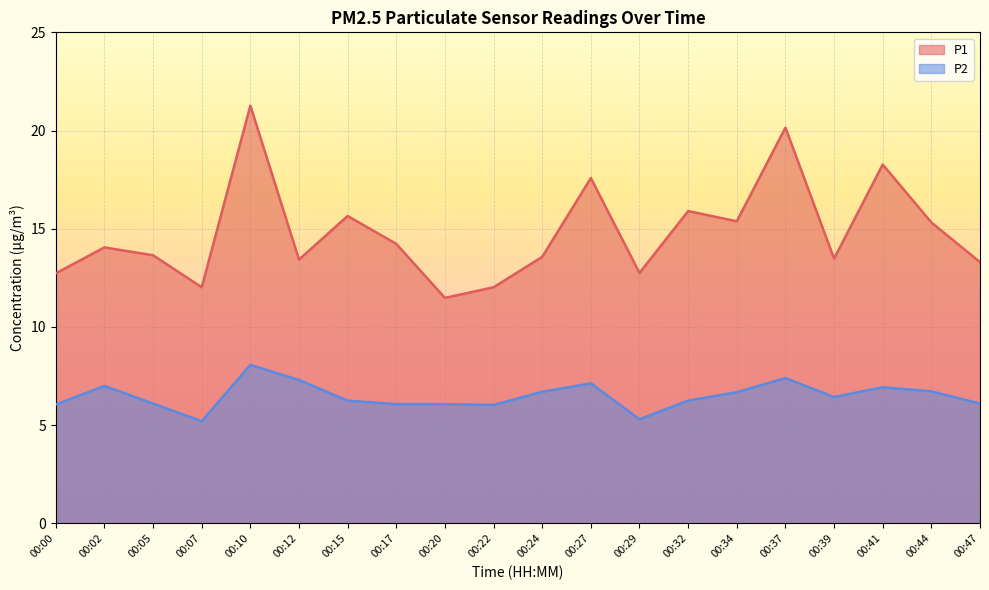

What is the average value of the P1 series?

14.8